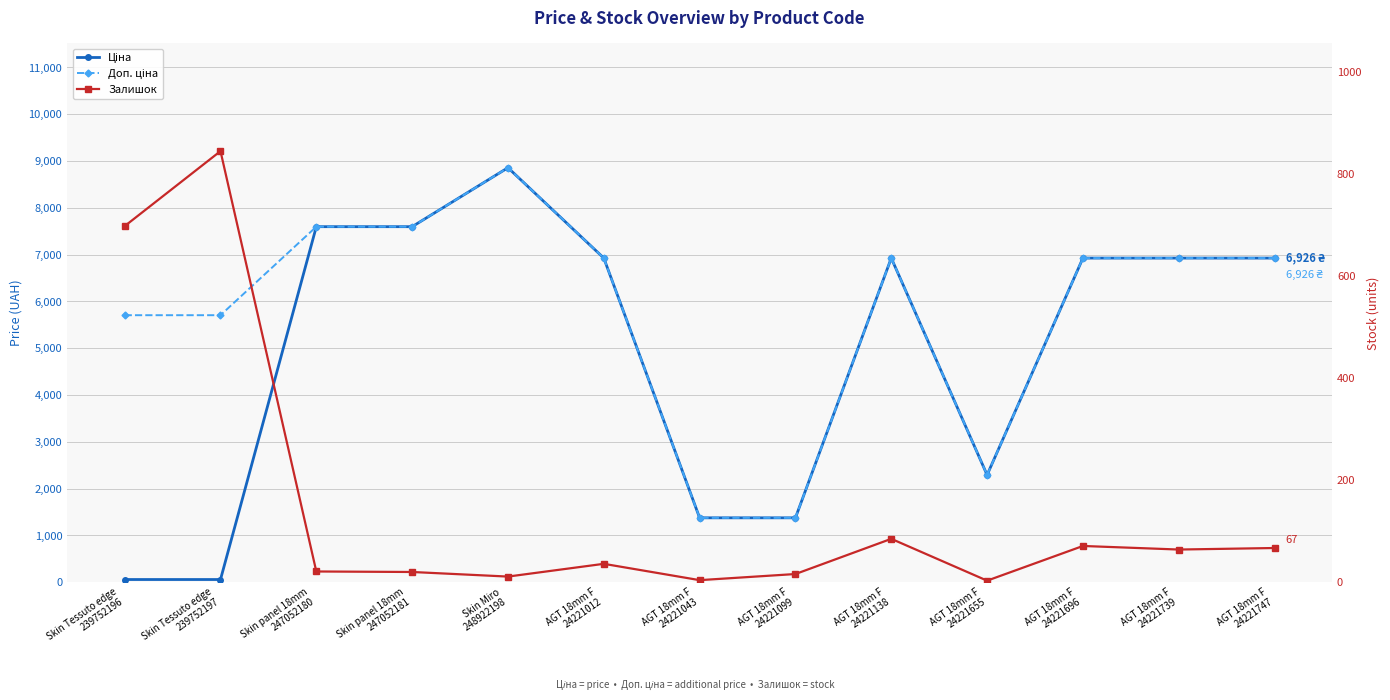

How many values in the Ціна series exceed 6925?

8